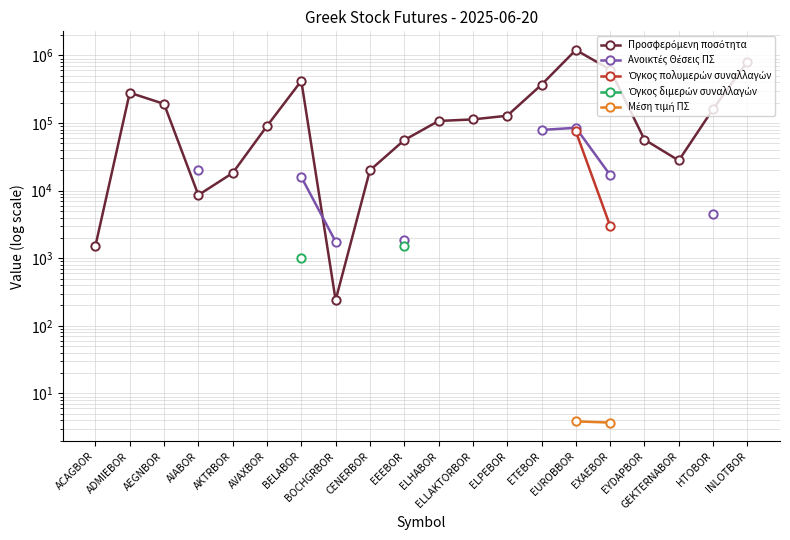

What are all the series names shown in the legend?

Προσφερόμενη ποσότητα, Ανοικτές Θέσεις ΠΣ, Όγκος πολυμερών συναλλαγών, Όγκος διμερών συναλλαγών, Μέση τιμή ΠΣ